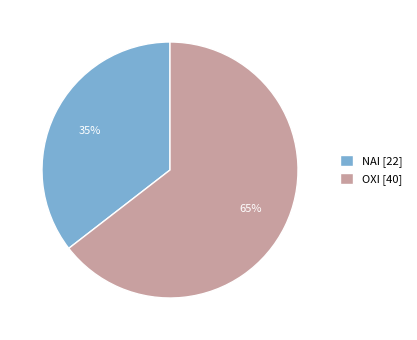

How many slices are in this pie chart?

2